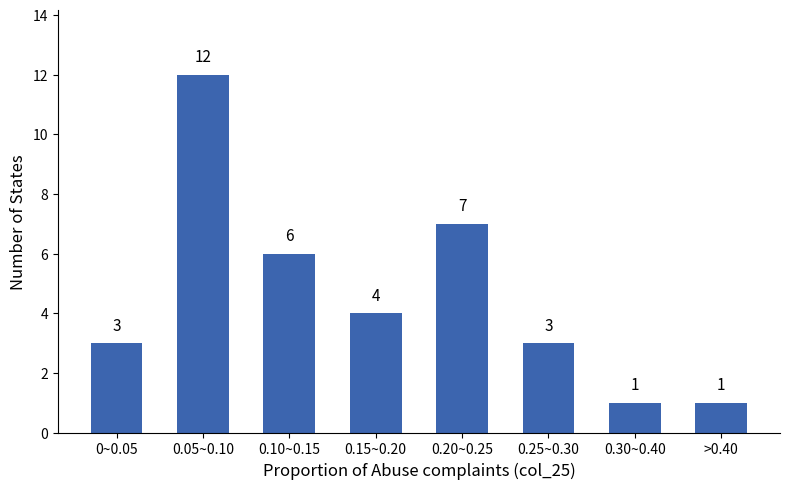

Reading right to left, list all the values displayed in this chart.

1	1	3	7	4	6	12	3